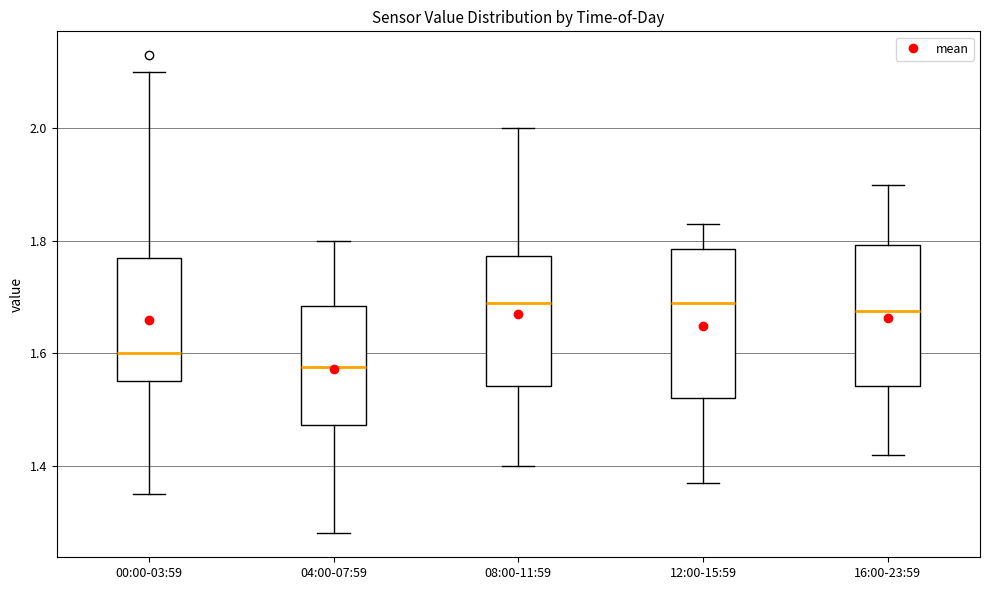

Which box's median line is the lowest?

04:00-07:59